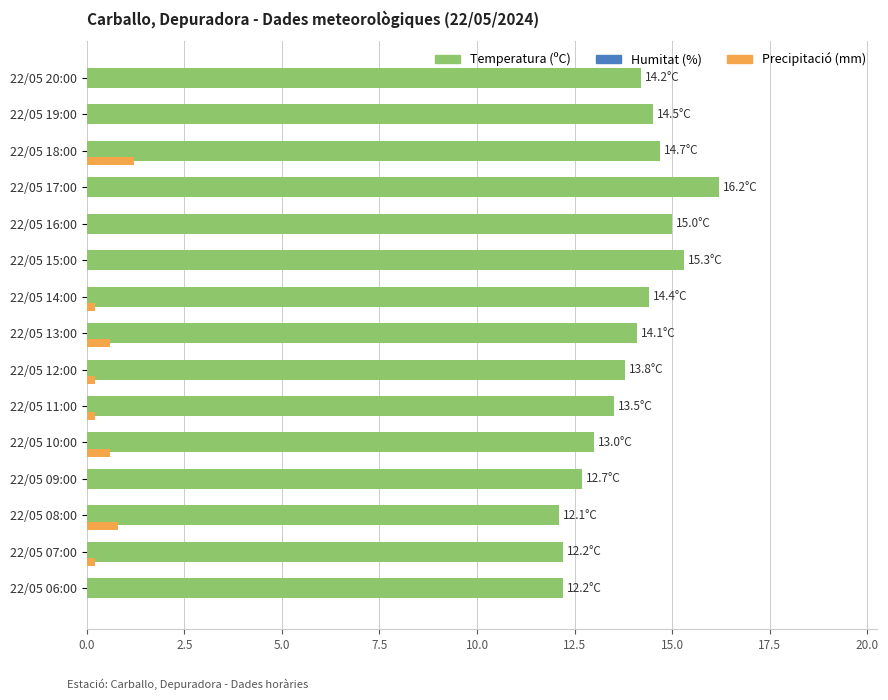

What is the sum of the Temperatura (ºC) values at 22/05 18:00 and 22/05 16:00?

29.7